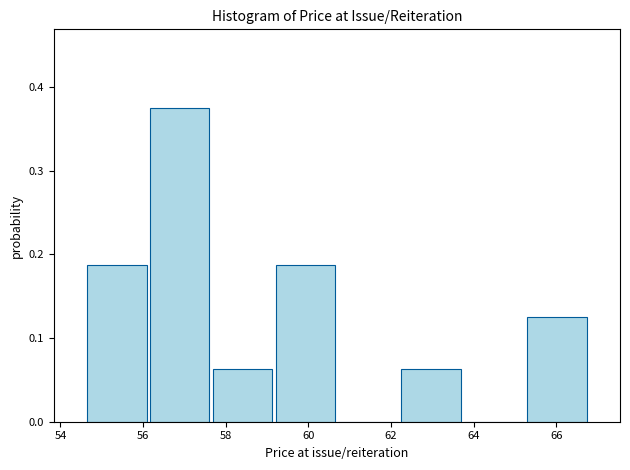

Over which range of the x-axis is the bar tallest?

56.2 to 57.6